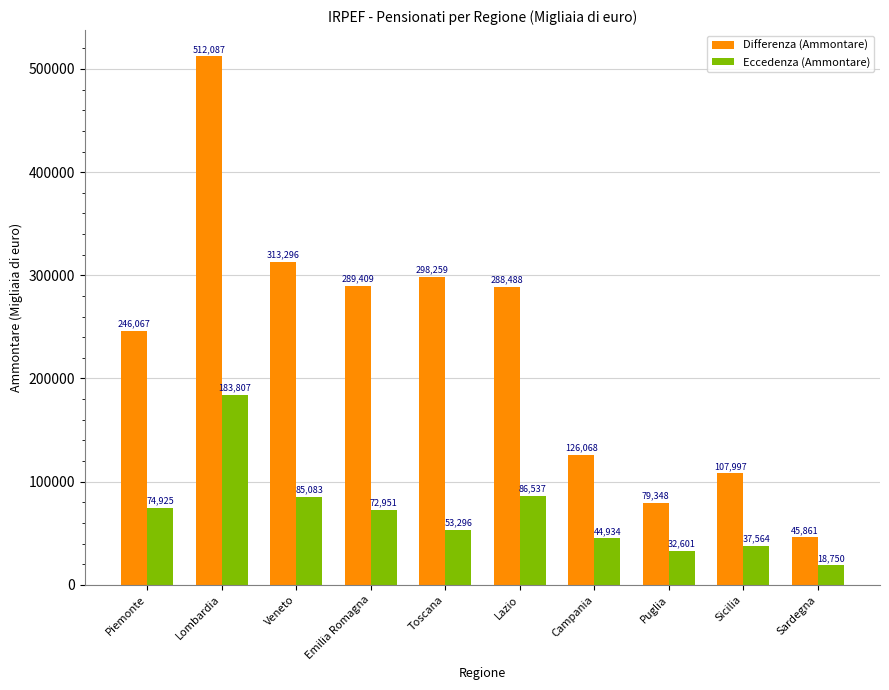

List the labels in order of Eccedenza (Ammontare) value, smallest first.

Sardegna, Puglia, Sicilia, Campania, Toscana, Emilia Romagna, Piemonte, Veneto, Lazio, Lombardia